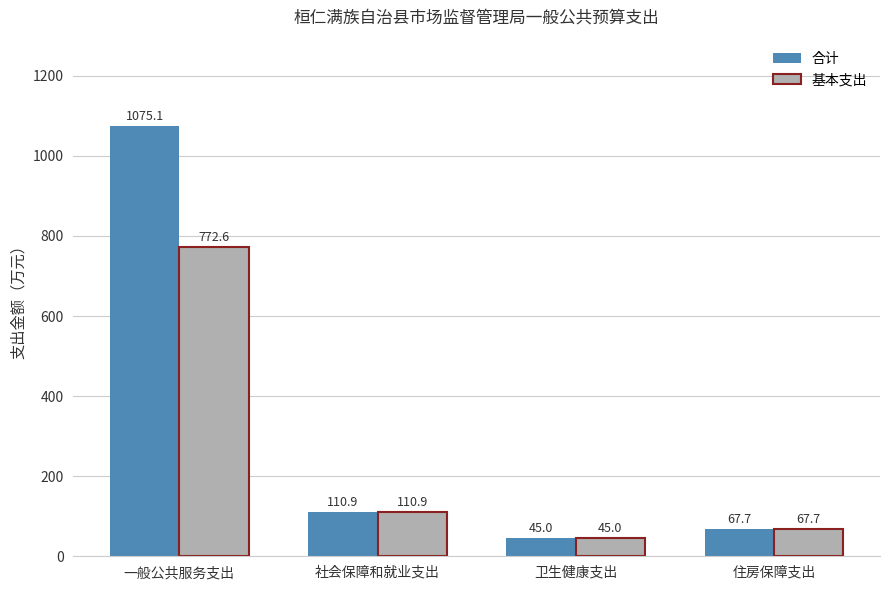

Which series has the widest spread of values?

合计